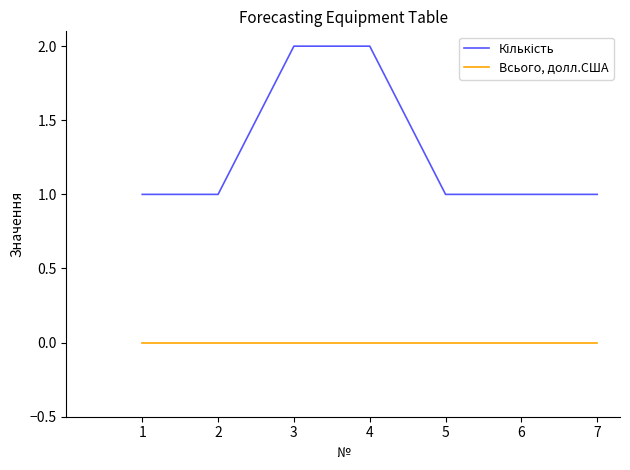

At how many categories does at least one series exceed 1?

2